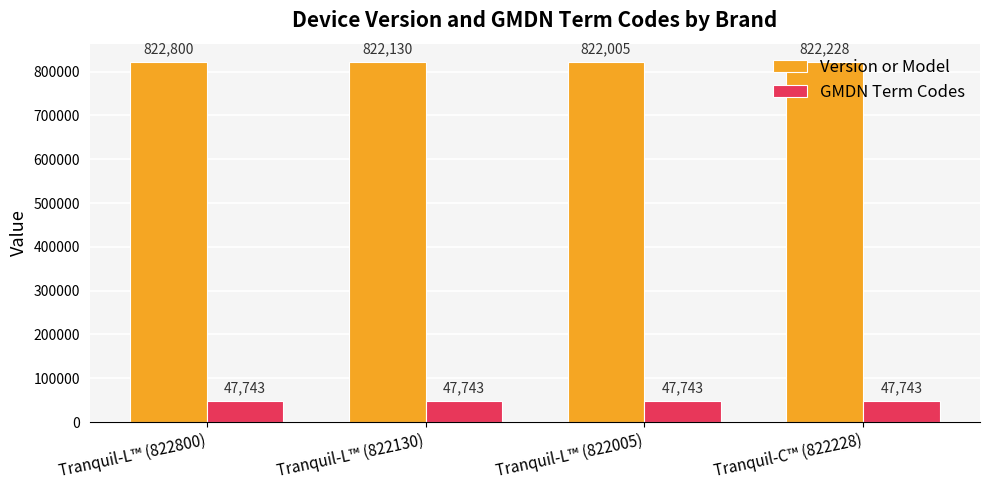

Rank the series by their average value, from highest to lowest.

Version or Model, GMDN Term Codes